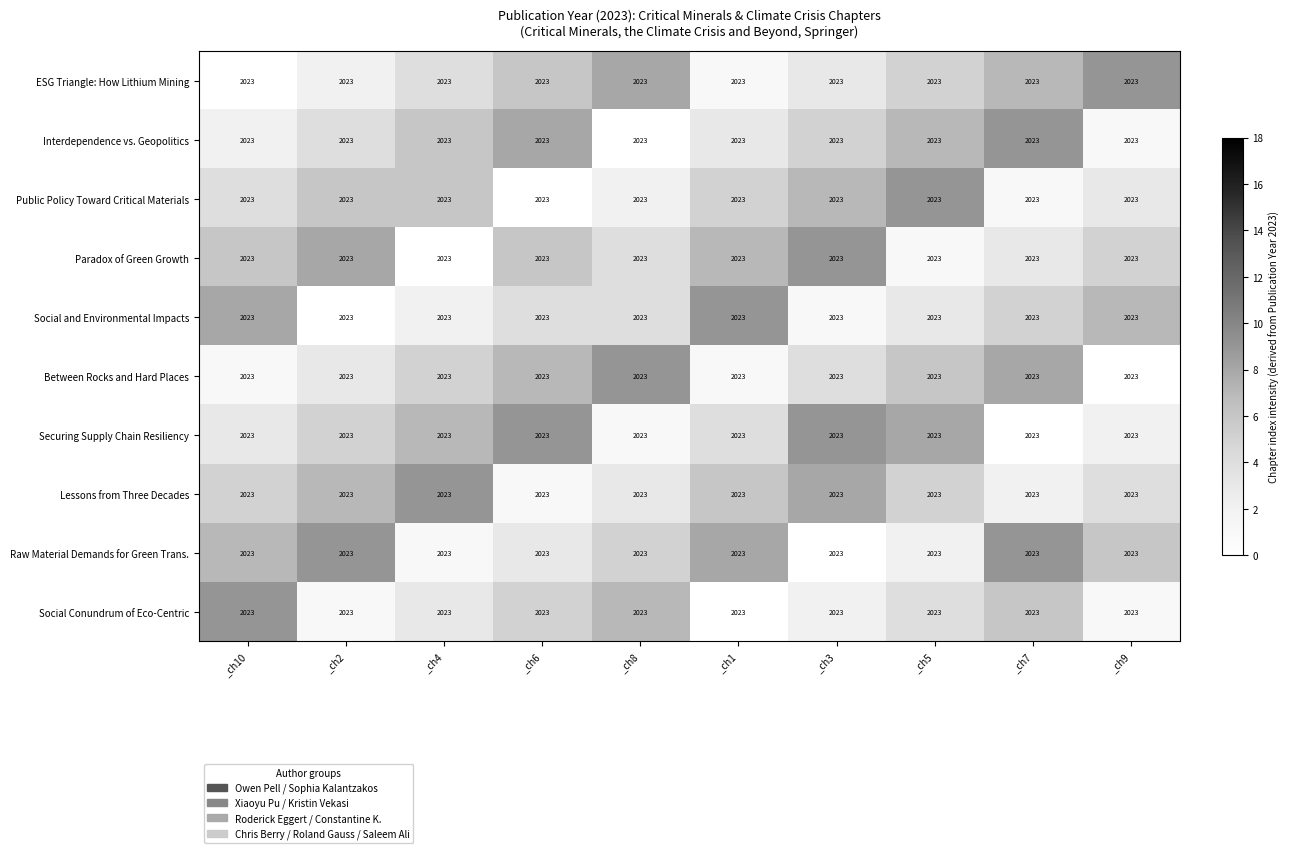

At how many categories does at least one series exceed 0?

10